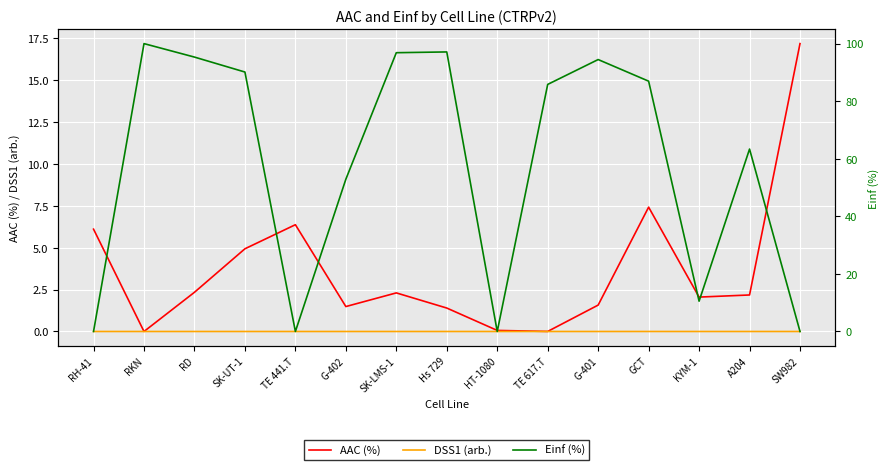

Is it true that Einf (%) equals 10.5 at KYM-1?

True